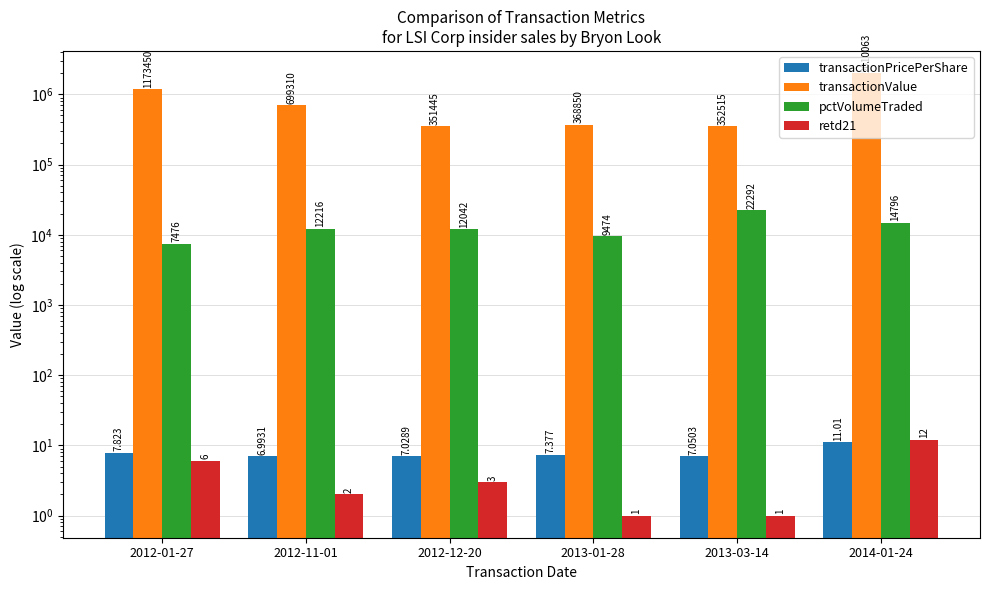

What is the greatest value displayed?

2010063.0